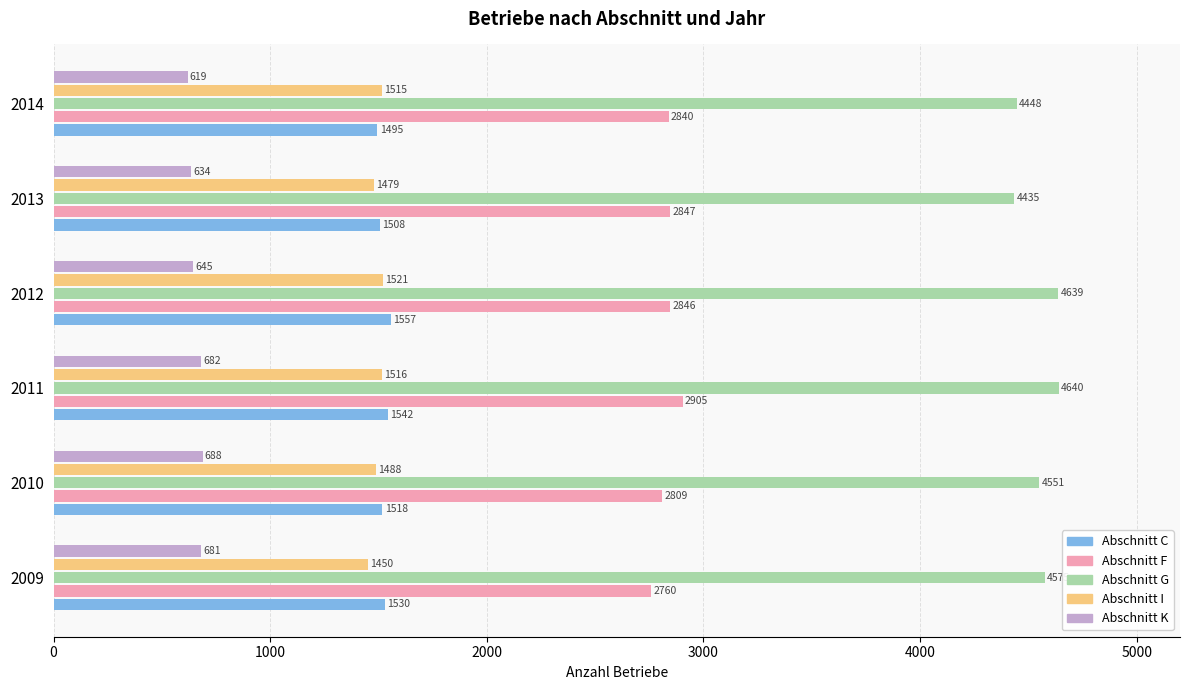

Is the value of Abschnitt G at 2014 greater than the value of Abschnitt K at 2009?

Yes